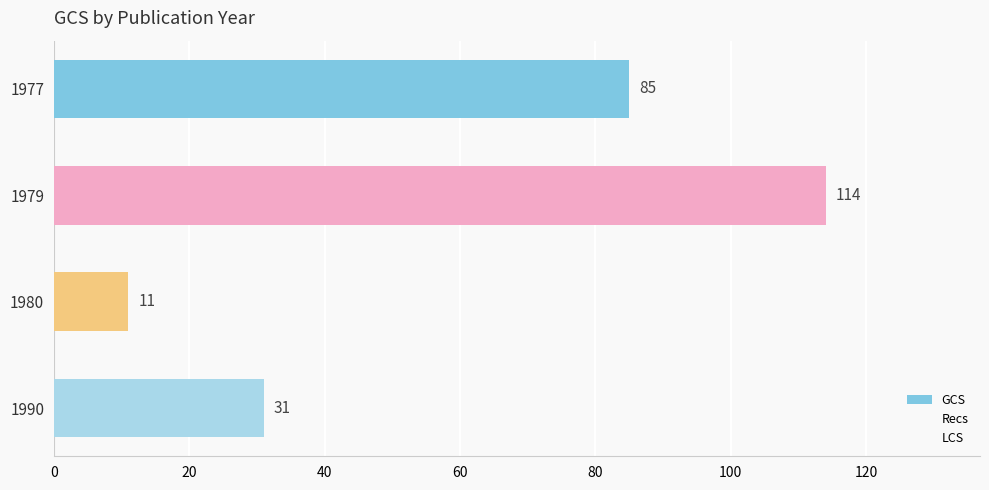

How many data points does each series have?

4